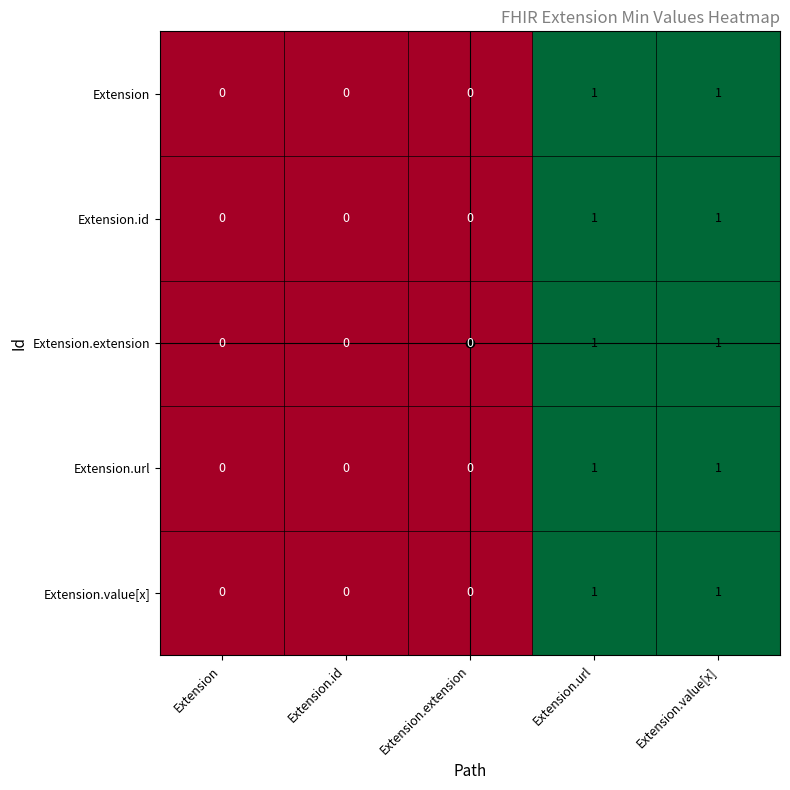

The Extension series shows 1 at Extension.value[x]. True or false?

True